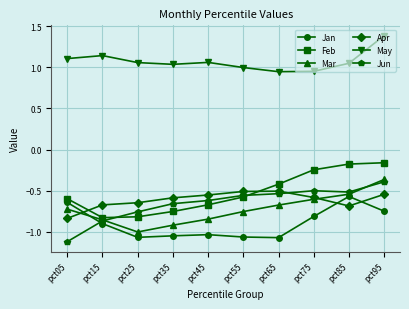

At how many categories does at least one series exceed 0?

10